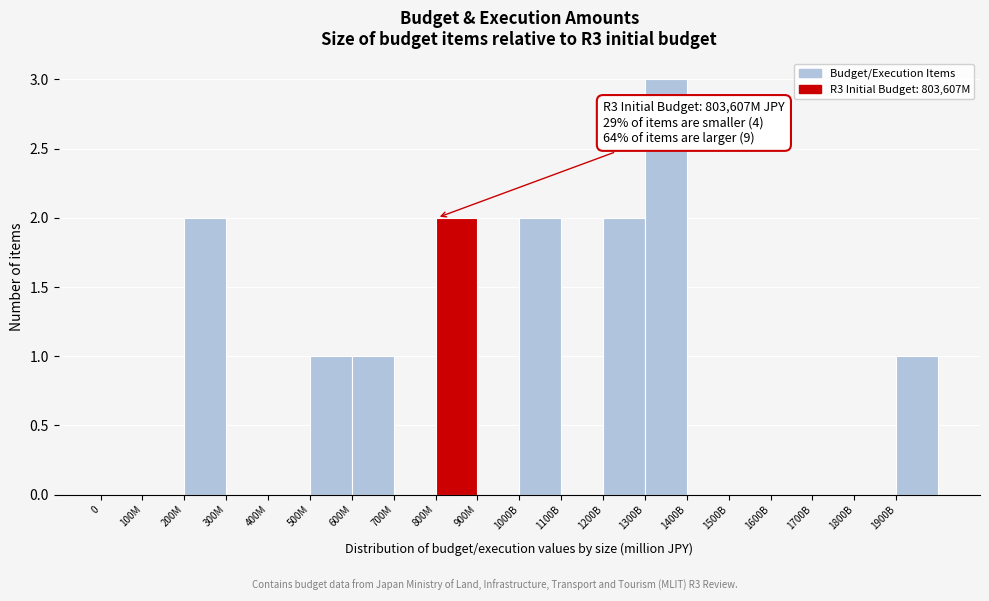

Reading left to right, transcribe all the data shown in this chart.

0=0	100M=0	200M=2	300M=0	400M=0	500M=1	600M=1	700M=0	800M=2	900M=0	1000B=2	1100B=0	1200B=2	1300B=3	1400B=0	1500B=0	1600B=0	1700B=0	1800B=0	1900B=1